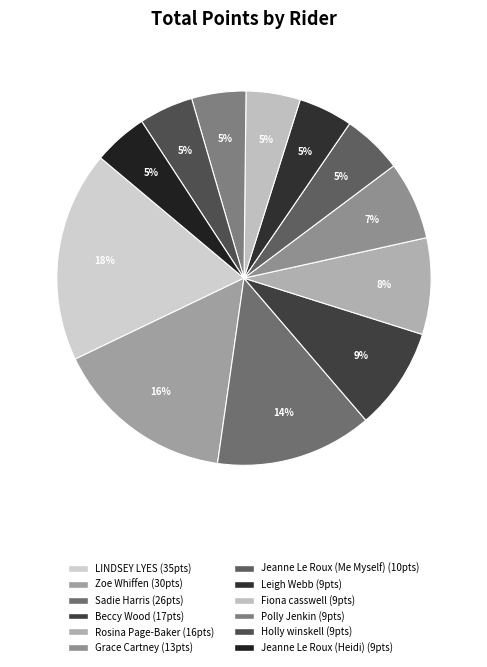

How many slices are in this pie chart?

12